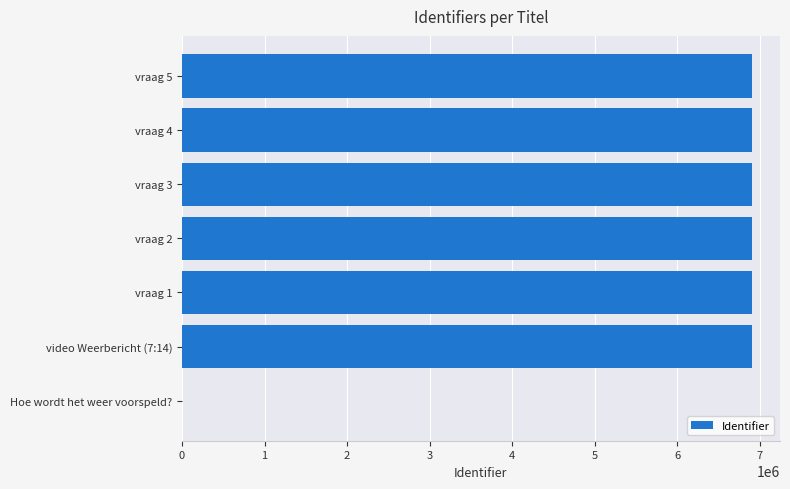

True or false: the data shows 3433490 at Hoe wordt het weer voorspeld?.

False